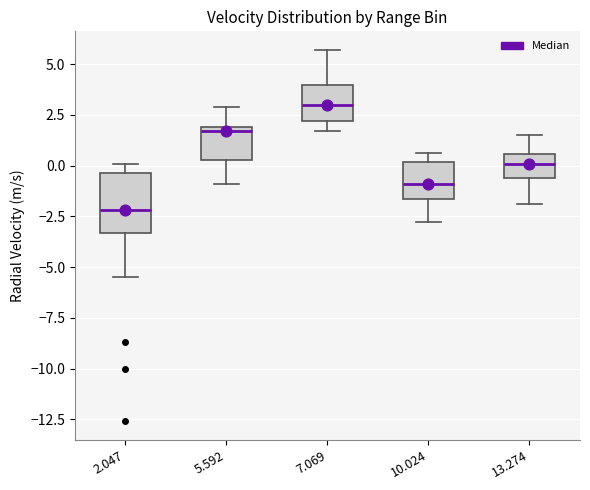

Reading left to right, transcribe this box plot: for each box, give where its median line is, the range the box spans, and where its two whiskers end, as read against the y-axis. The values are not printed on the chart, so give them approximately, as read against the axis.

2.047: median -2.0, box -3.5 to -0.5, whiskers -5.5 to 0.0
5.592: median 1.5, box 0.5 to 2.0, whiskers -1.0 to 3.0
7.069: median 3.0, box 2.0 to 4.0, whiskers 1.5 to 5.5
10.024: median -1.0, box -1.5 to 0.0, whiskers -3.0 to 0.5
13.274: median 0.0, box -0.5 to 0.5, whiskers -2.0 to 1.5